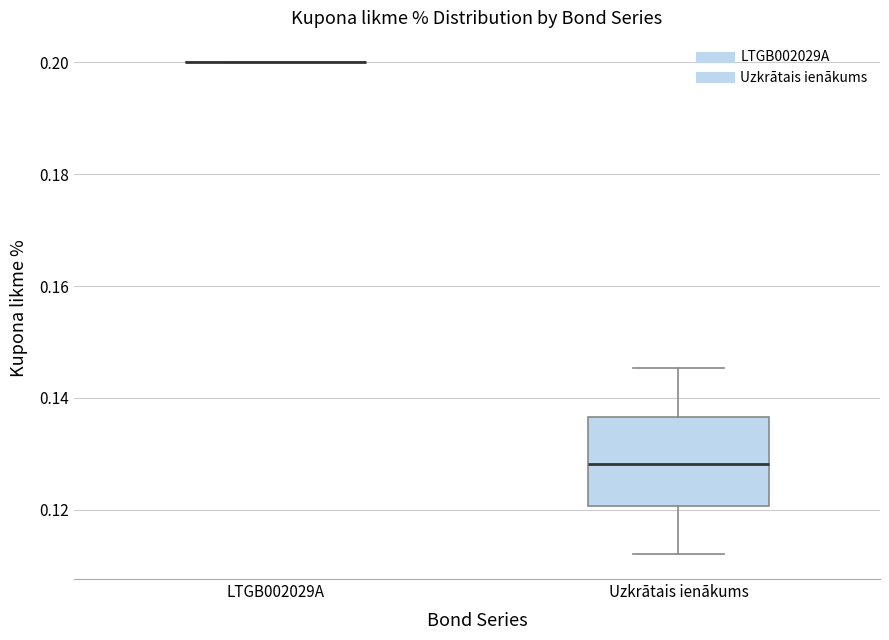

Comparing the boxes themselves (not the whiskers), which one is the tallest?

Uzkrātais ienākums